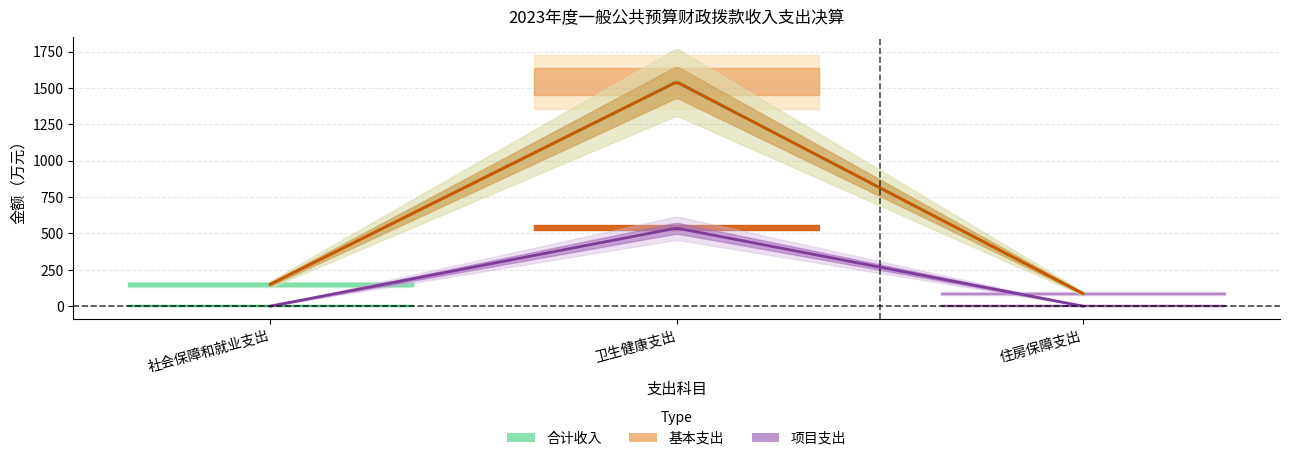

At which category is the sum across all series the highest?

卫生健康支出